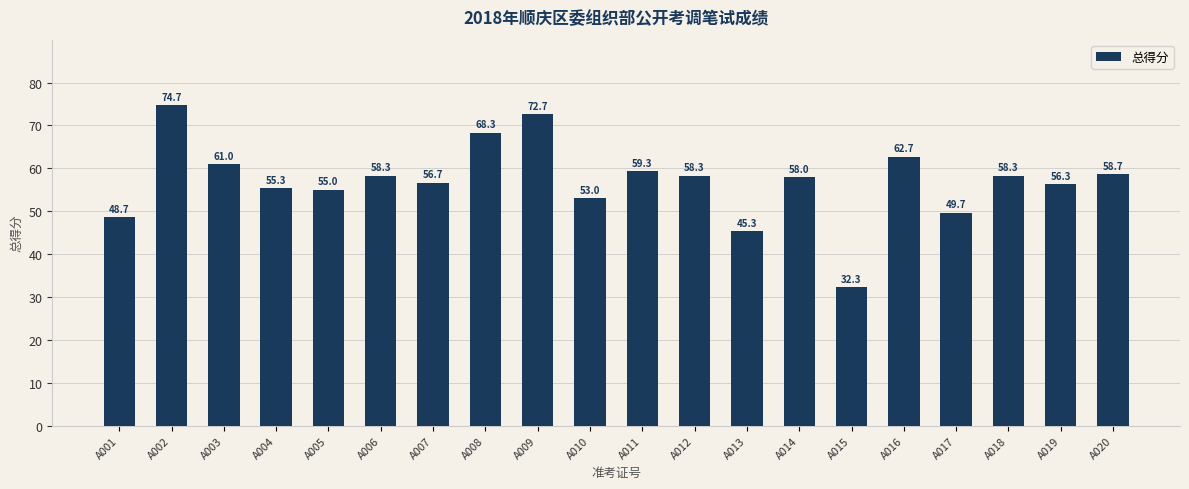

What is the maximum value shown in the chart?

74.7